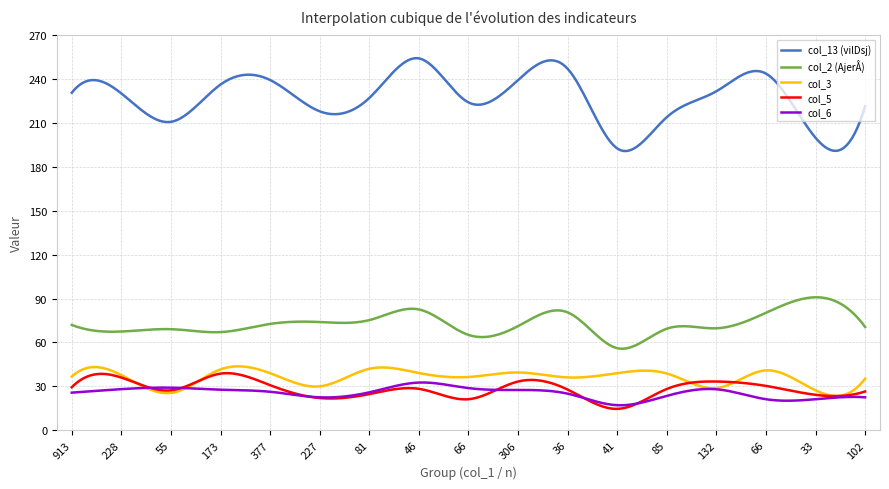

Which series has the largest total across all categories?

col_13 (vilDsj)